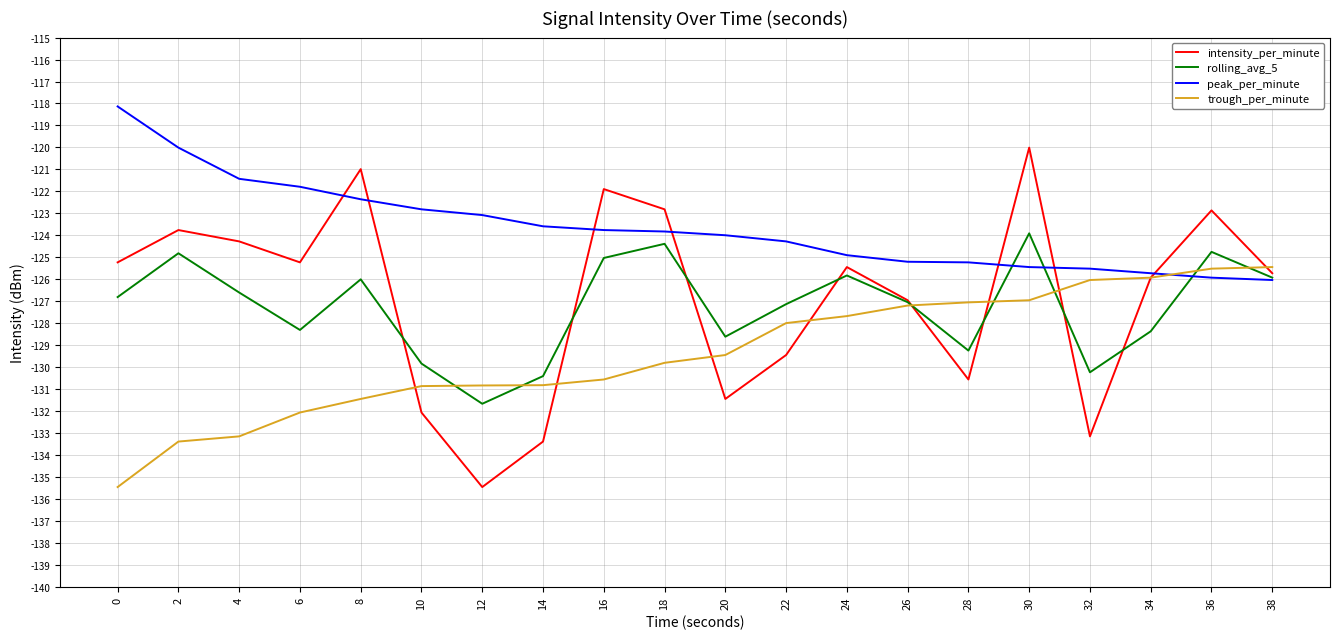

Is the value of intensity_per_minute at 28 greater than the value of trough_per_minute at 32?

No